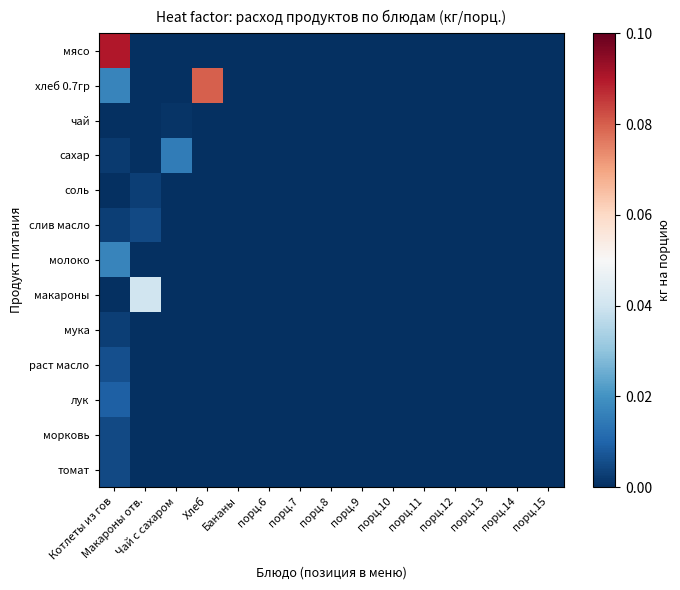

Reading right to left, transcribe all the data shown in this chart.

мясо: порц.15=0.0	порц.14=0.0	порц.13=0.0	порц.12=0.0	порц.11=0.0	порц.10=0.0	порц.9=0.0	порц.8=0.0	порц.7=0.0	порц.6=0.0	Бананы=0.0	Хлеб=0.0	Чай с сахаром=0.0	Макароны отв.=0.0	Котлеты из гов=0.1
хлеб 0.7гр: порц.15=0.0	порц.14=0.0	порц.13=0.0	порц.12=0.0	порц.11=0.0	порц.10=0.0	порц.9=0.0	порц.8=0.0	порц.7=0.0	порц.6=0.0	Бананы=0.0	Хлеб=0.1	Чай с сахаром=0.0	Макароны отв.=0.0	Котлеты из гов=0.0
чай: порц.15=0.0	порц.14=0.0	порц.13=0.0	порц.12=0.0	порц.11=0.0	порц.10=0.0	порц.9=0.0	порц.8=0.0	порц.7=0.0	порц.6=0.0	Бананы=0.0	Хлеб=0.0	Чай с сахаром=0.0	Макароны отв.=0.0	Котлеты из гов=0.0
сахар: порц.15=0.0	порц.14=0.0	порц.13=0.0	порц.12=0.0	порц.11=0.0	порц.10=0.0	порц.9=0.0	порц.8=0.0	порц.7=0.0	порц.6=0.0	Бананы=0.0	Хлеб=0.0	Чай с сахаром=0.0	Макароны отв.=0.0	Котлеты из гов=0.0
соль: порц.15=0.0	порц.14=0.0	порц.13=0.0	порц.12=0.0	порц.11=0.0	порц.10=0.0	порц.9=0.0	порц.8=0.0	порц.7=0.0	порц.6=0.0	Бананы=0.0	Хлеб=0.0	Чай с сахаром=0.0	Макароны отв.=0.0	Котлеты из гов=0.0
слив масло: порц.15=0.0	порц.14=0.0	порц.13=0.0	порц.12=0.0	порц.11=0.0	порц.10=0.0	порц.9=0.0	порц.8=0.0	порц.7=0.0	порц.6=0.0	Бананы=0.0	Хлеб=0.0	Чай с сахаром=0.0	Макароны отв.=0.0	Котлеты из гов=0.0
молоко: порц.15=0.0	порц.14=0.0	порц.13=0.0	порц.12=0.0	порц.11=0.0	порц.10=0.0	порц.9=0.0	порц.8=0.0	порц.7=0.0	порц.6=0.0	Бананы=0.0	Хлеб=0.0	Чай с сахаром=0.0	Макароны отв.=0.0	Котлеты из гов=0.0
макароны: порц.15=0.0	порц.14=0.0	порц.13=0.0	порц.12=0.0	порц.11=0.0	порц.10=0.0	порц.9=0.0	порц.8=0.0	порц.7=0.0	порц.6=0.0	Бананы=0.0	Хлеб=0.0	Чай с сахаром=0.0	Макароны отв.=0.0	Котлеты из гов=0.0
мука: порц.15=0.0	порц.14=0.0	порц.13=0.0	порц.12=0.0	порц.11=0.0	порц.10=0.0	порц.9=0.0	порц.8=0.0	порц.7=0.0	порц.6=0.0	Бананы=0.0	Хлеб=0.0	Чай с сахаром=0.0	Макароны отв.=0.0	Котлеты из гов=0.0
раст масло: порц.15=0.0	порц.14=0.0	порц.13=0.0	порц.12=0.0	порц.11=0.0	порц.10=0.0	порц.9=0.0	порц.8=0.0	порц.7=0.0	порц.6=0.0	Бананы=0.0	Хлеб=0.0	Чай с сахаром=0.0	Макароны отв.=0.0	Котлеты из гов=0.0
лук: порц.15=0.0	порц.14=0.0	порц.13=0.0	порц.12=0.0	порц.11=0.0	порц.10=0.0	порц.9=0.0	порц.8=0.0	порц.7=0.0	порц.6=0.0	Бананы=0.0	Хлеб=0.0	Чай с сахаром=0.0	Макароны отв.=0.0	Котлеты из гов=0.0
морковь: порц.15=0.0	порц.14=0.0	порц.13=0.0	порц.12=0.0	порц.11=0.0	порц.10=0.0	порц.9=0.0	порц.8=0.0	порц.7=0.0	порц.6=0.0	Бананы=0.0	Хлеб=0.0	Чай с сахаром=0.0	Макароны отв.=0.0	Котлеты из гов=0.0
томат: порц.15=0.0	порц.14=0.0	порц.13=0.0	порц.12=0.0	порц.11=0.0	порц.10=0.0	порц.9=0.0	порц.8=0.0	порц.7=0.0	порц.6=0.0	Бананы=0.0	Хлеб=0.0	Чай с сахаром=0.0	Макароны отв.=0.0	Котлеты из гов=0.0